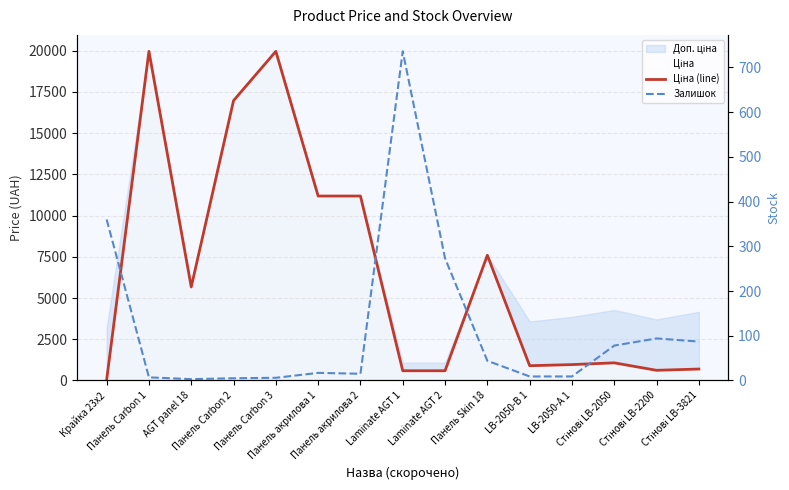

What is the average value of the Ціна (line) series?

6533.6